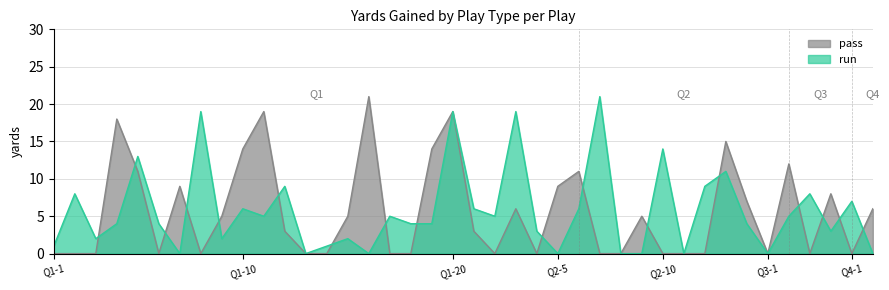

How many data points in pass are above 3?

19